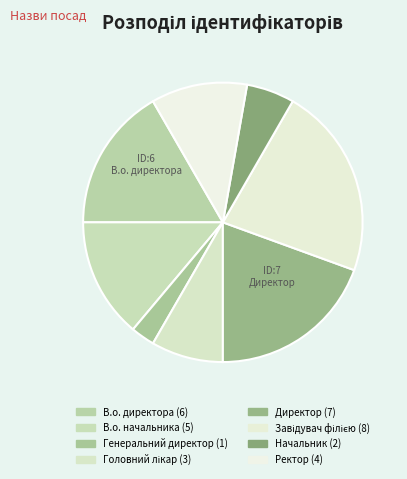

Which category has the biggest portion of the pie?

Завідувач філією